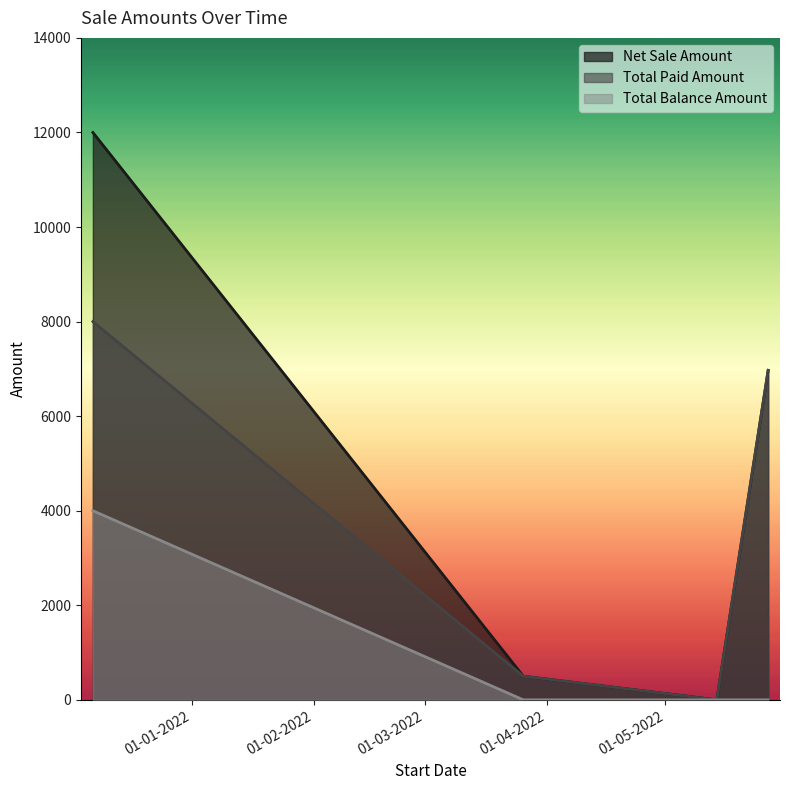

True or false: Total Paid Amount and Net Sale Amount intersect in this chart.

False